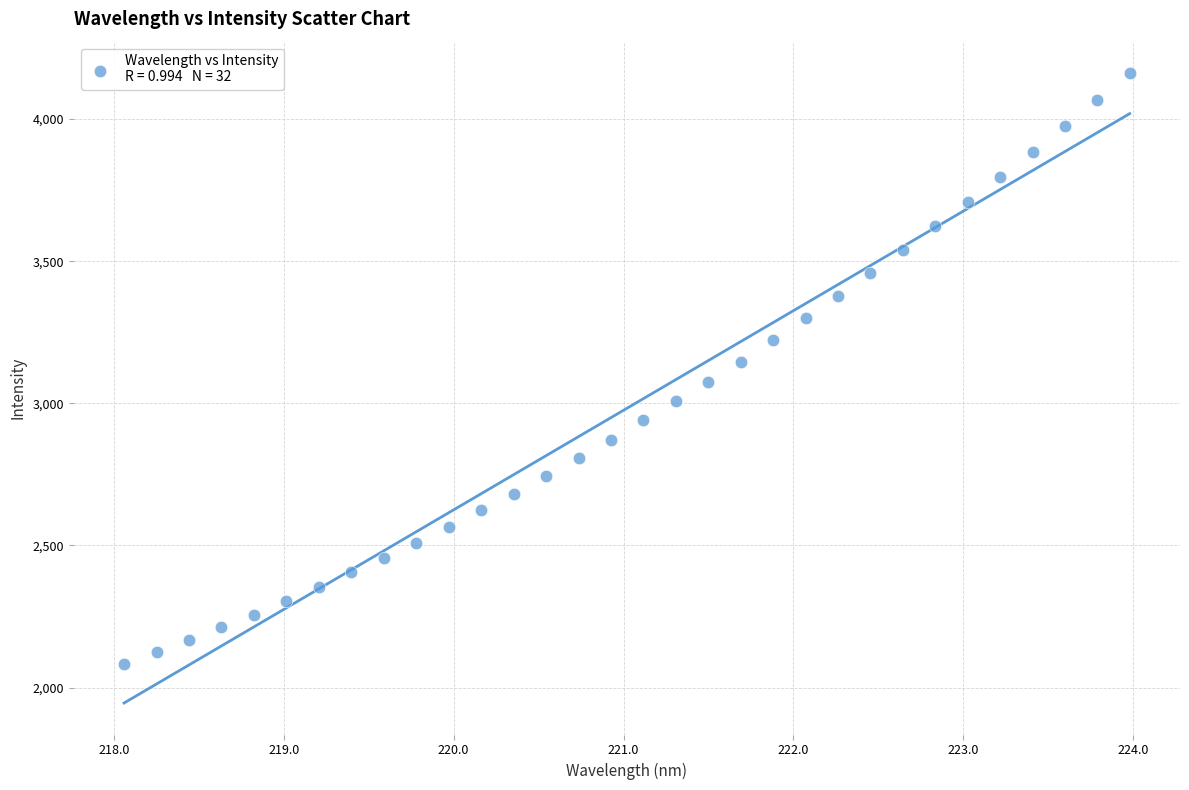

What is the range of X values (max minus min)?

5.9